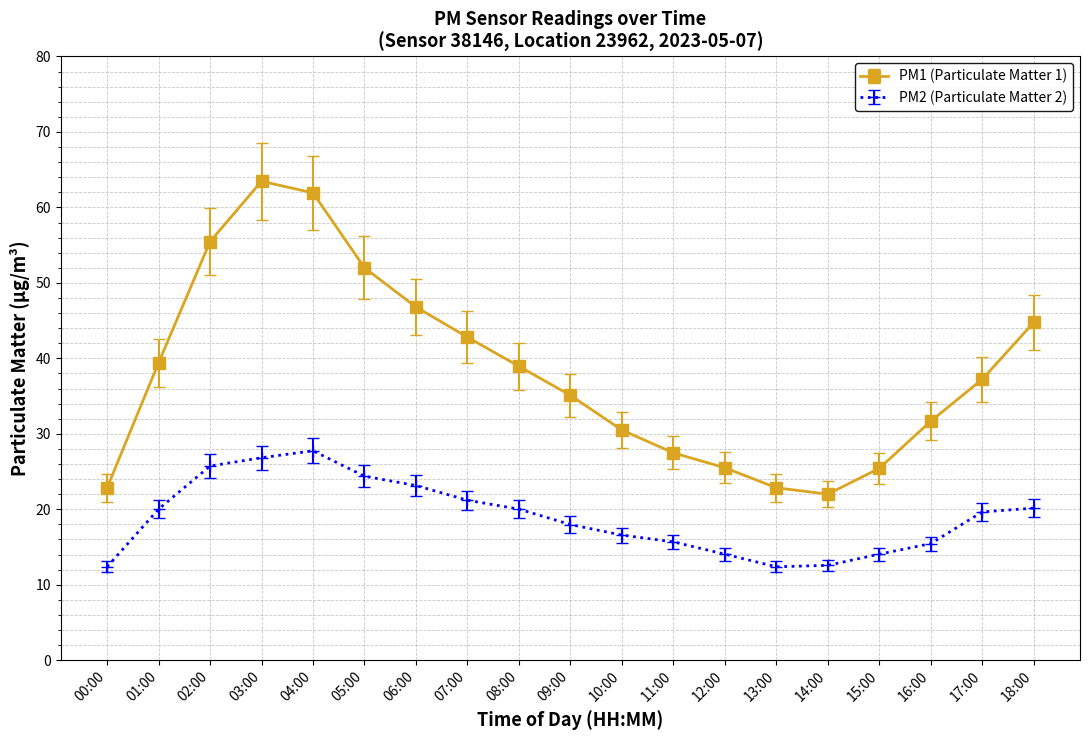

How many lines are shown in the chart?

2